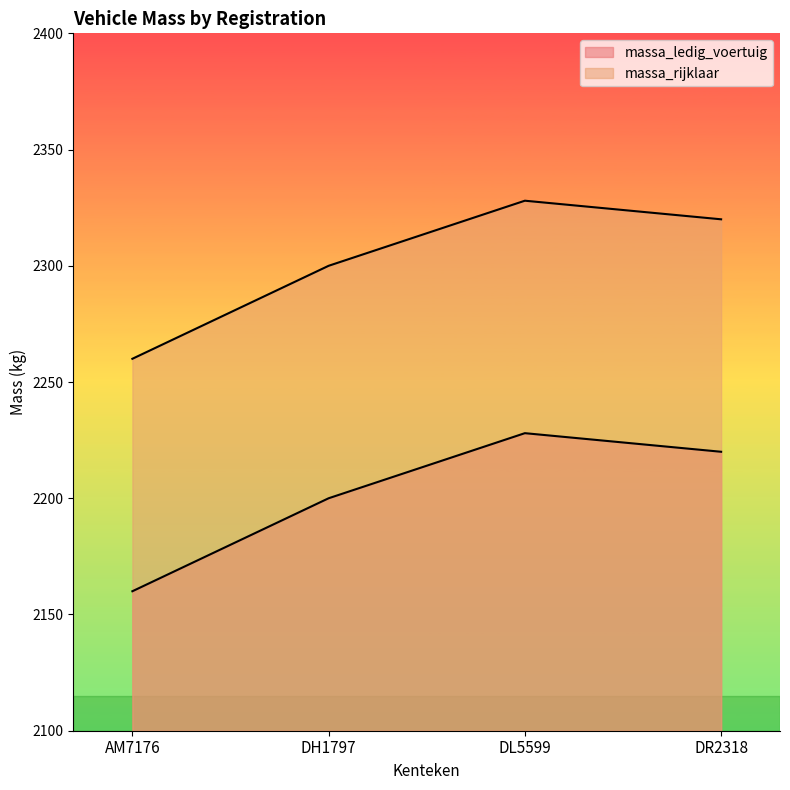

What are all the series names shown in the legend?

massa_ledig_voertuig, massa_rijklaar